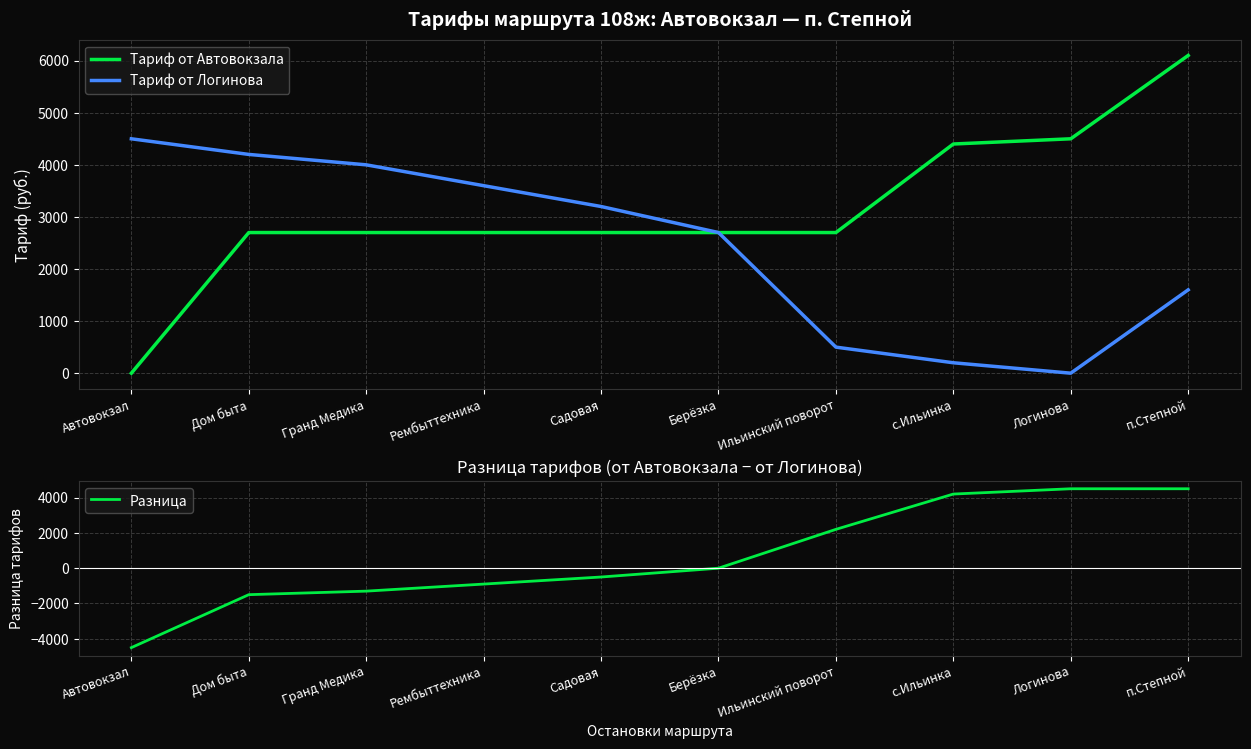

What is the value of the Разница point at the 1st from the left?

-4500